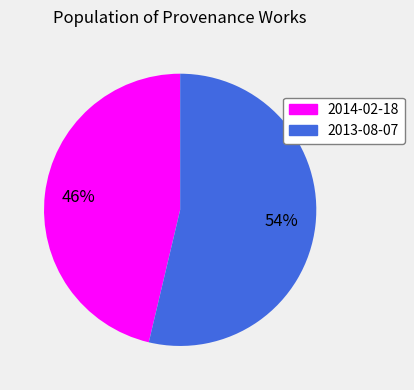

Between 2013-08-07 and 2014-02-18, which is larger?

2013-08-07